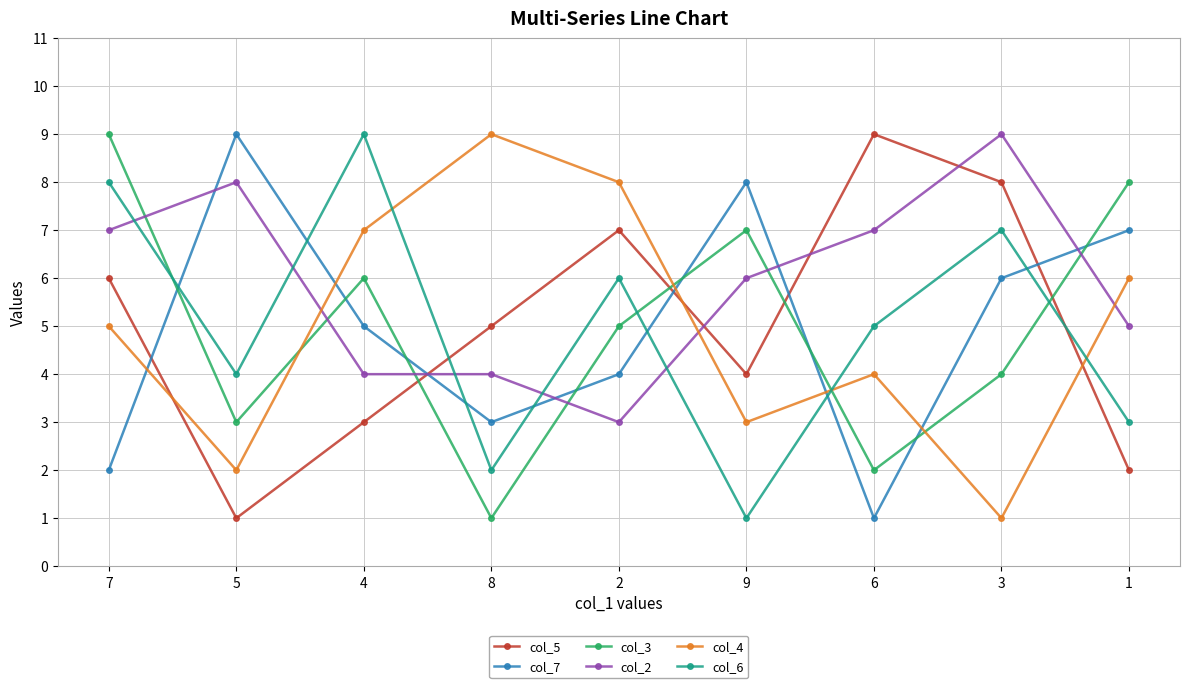

The col_7 series shows 5 at 5. True or false?

False